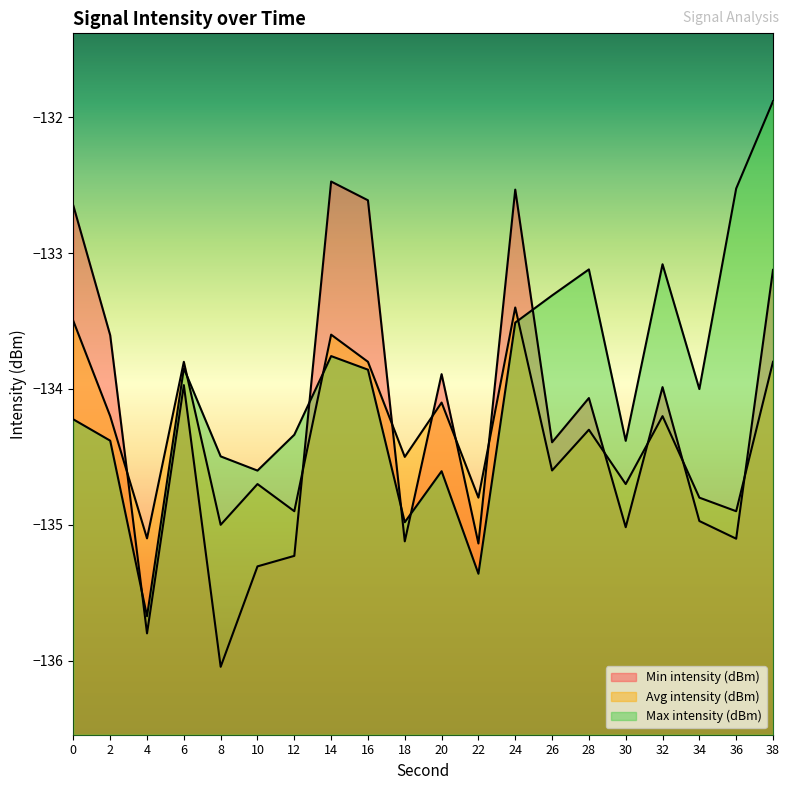

What are all the series names shown in the legend?

Min intensity (dBm), Avg intensity (dBm), Max intensity (dBm)